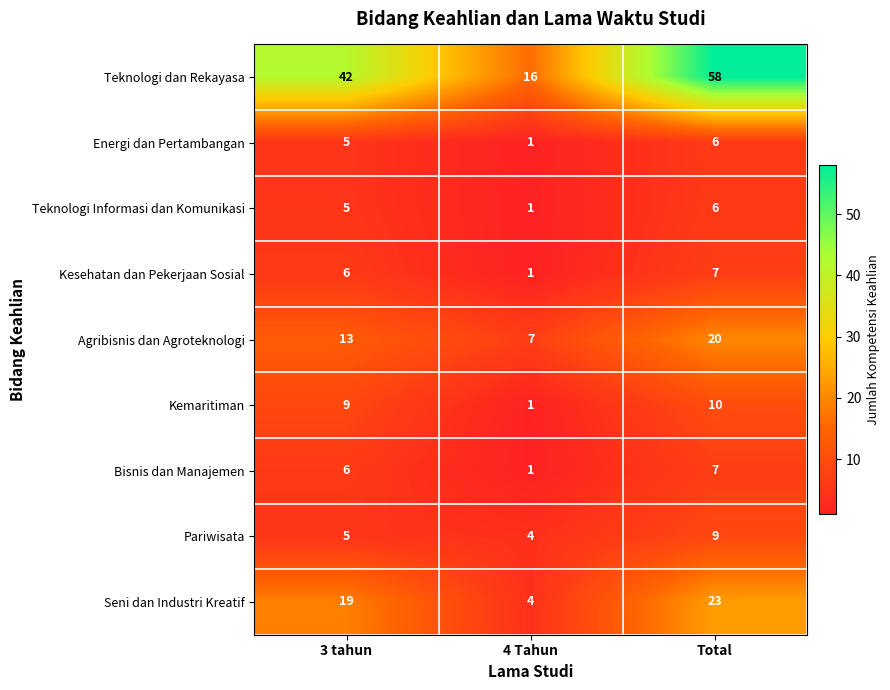

Read the Energi dan Pertambangan value at Total.

6